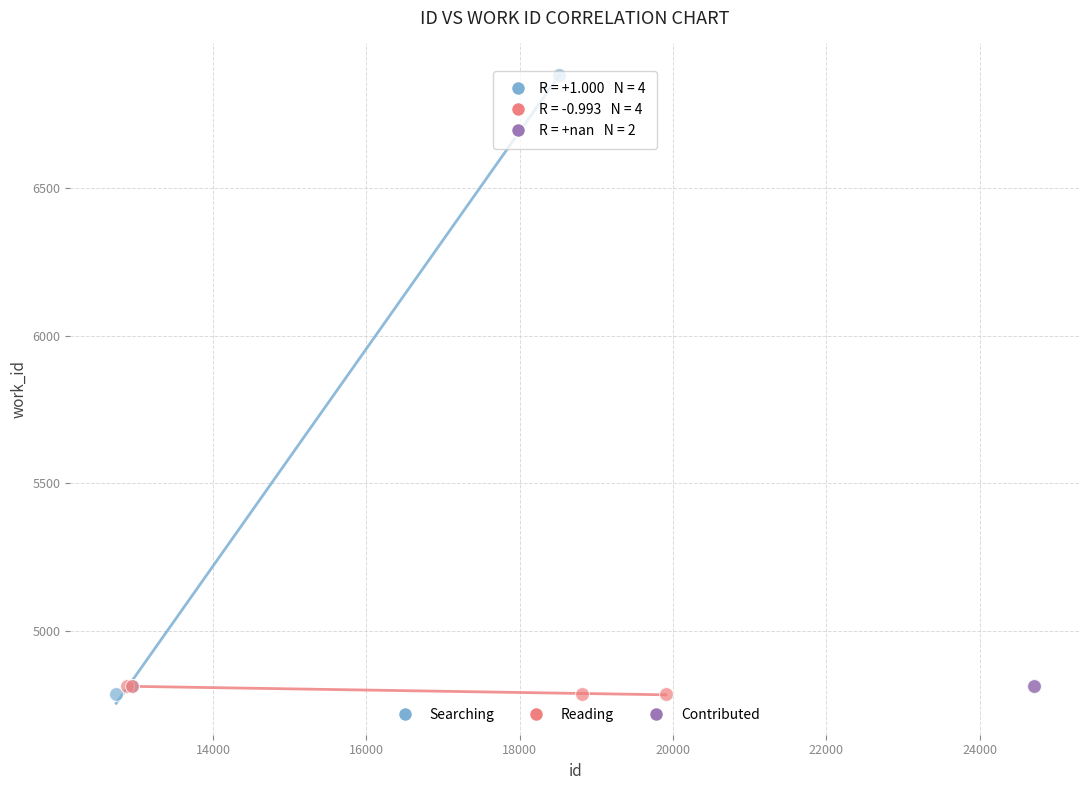

What are all the series names shown in the legend?

Searching, Reading, Contributed